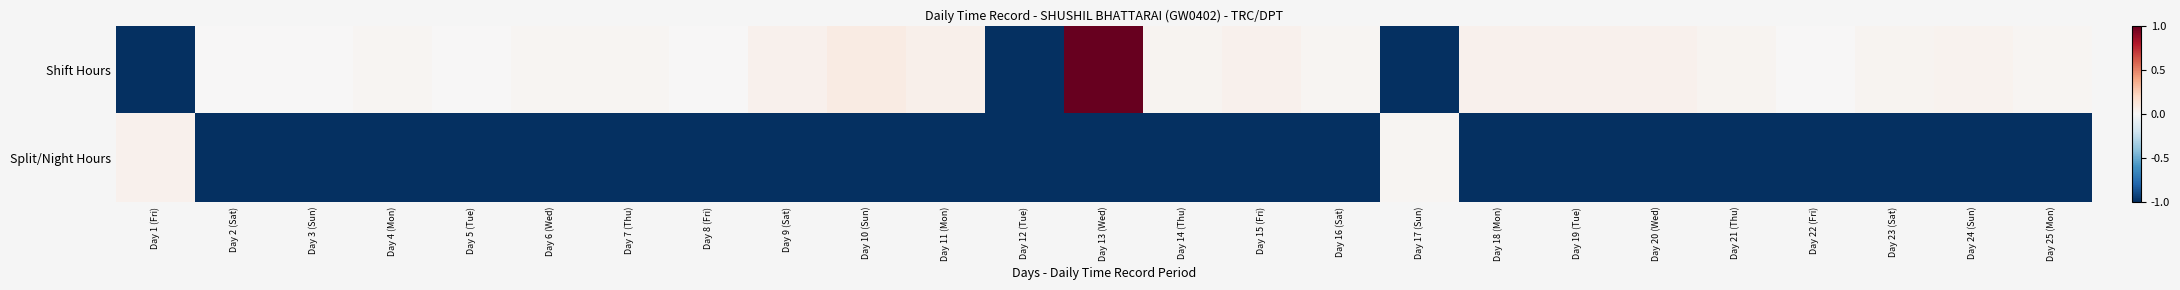

Rank the series at Day 21 (Thu) from lowest to highest value.

Split/Night Hours, Shift Hours